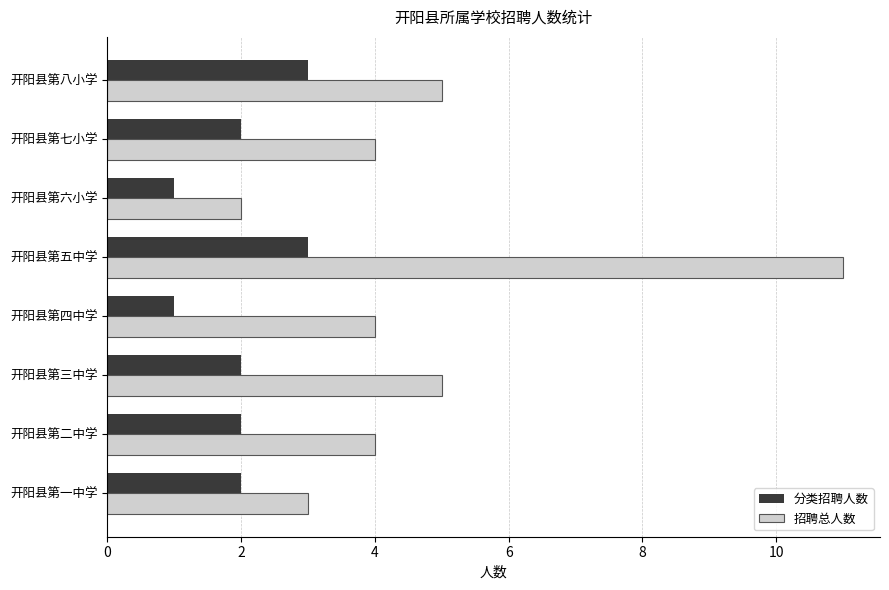

What is the highest value of the 招聘总人数 series?

11